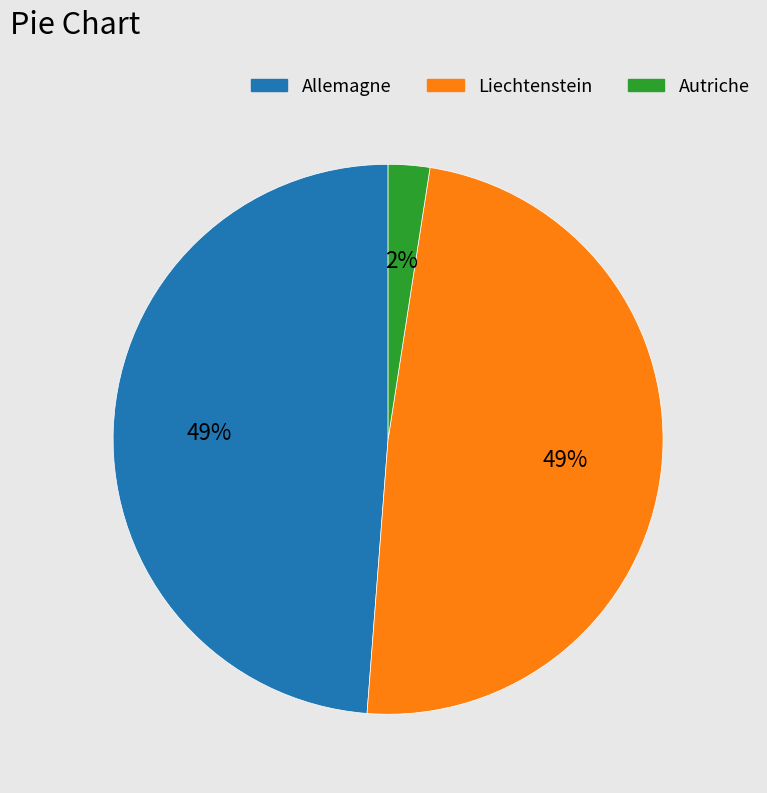

To the nearest percent, what is the average slice percentage?

33%